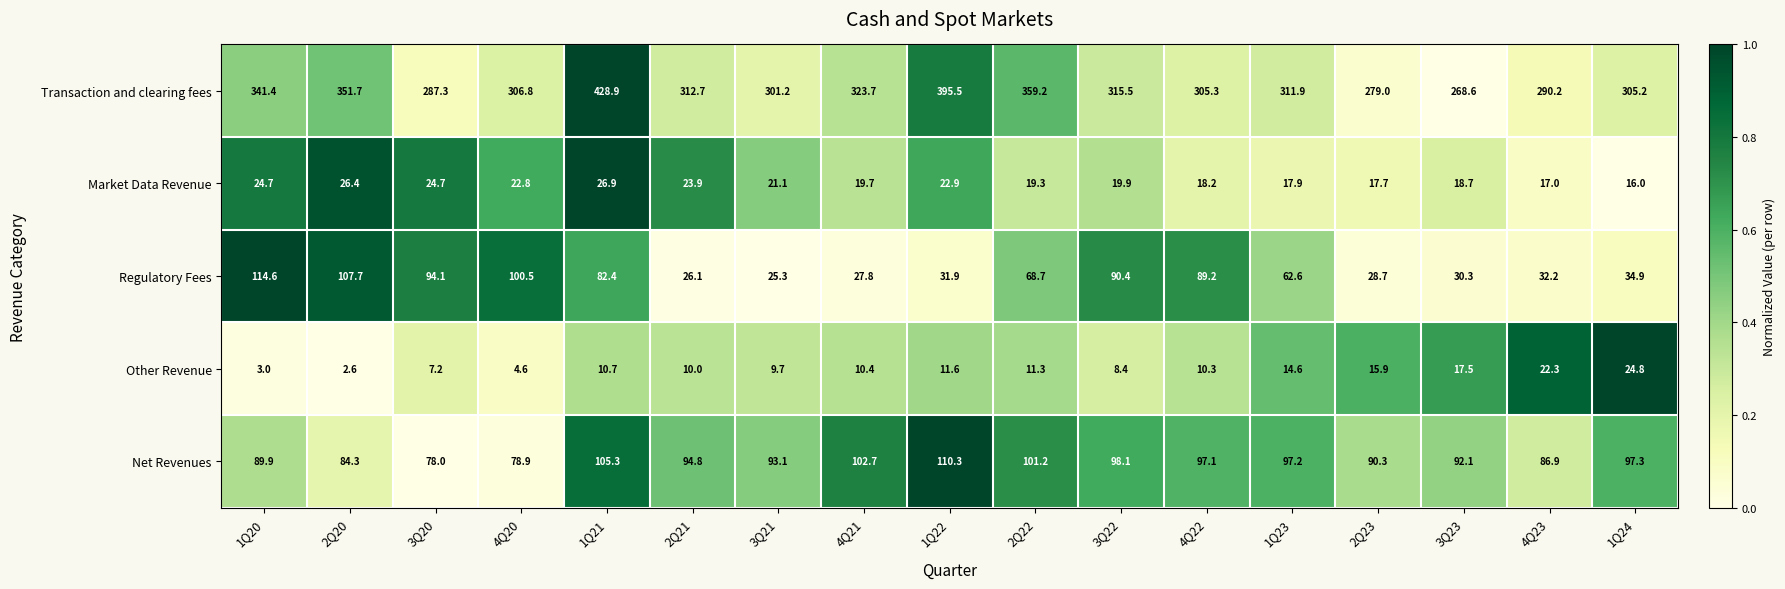

How many distinct data groups are displayed?

5